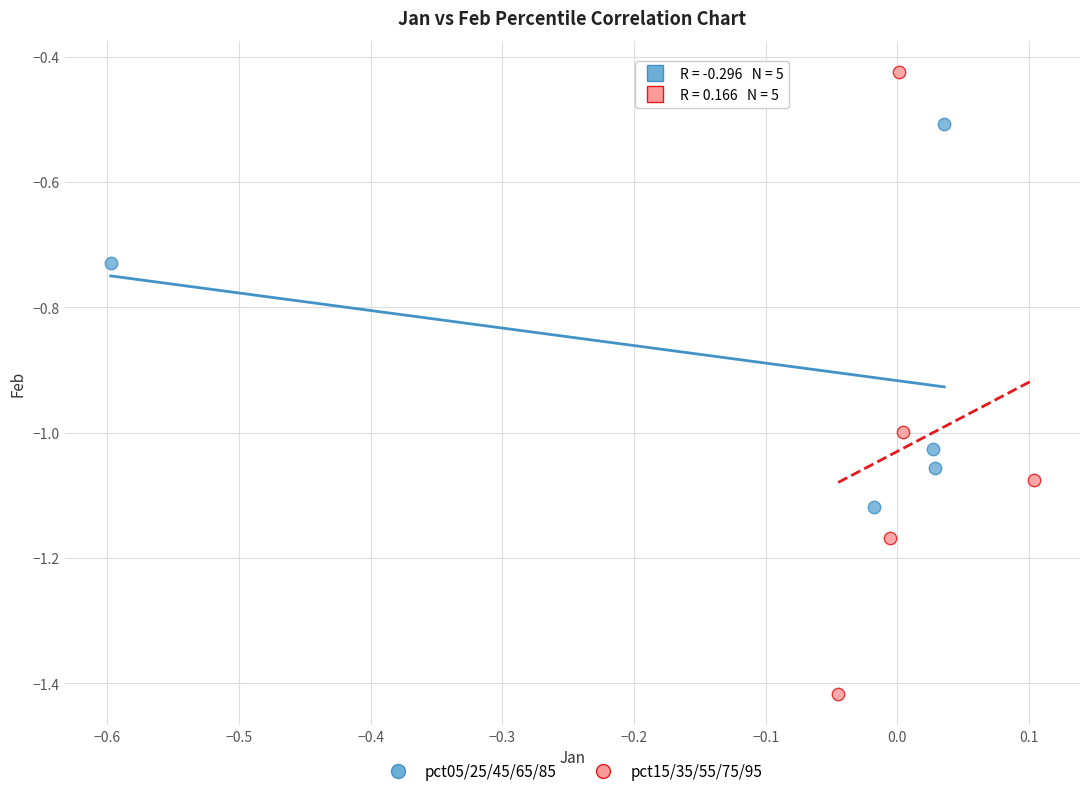

Which series reaches the minimum Y coordinate?

pct15/35/55/75/95